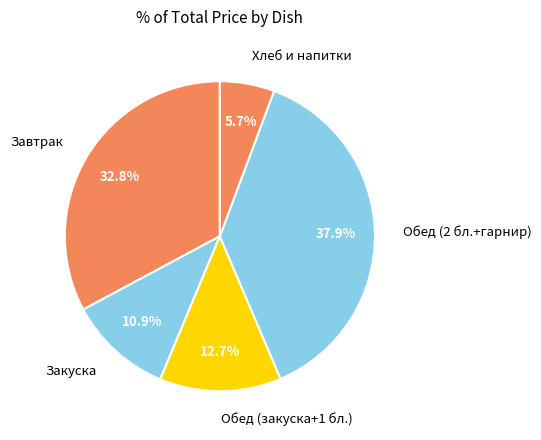

Count the number of slices in the pie.

5